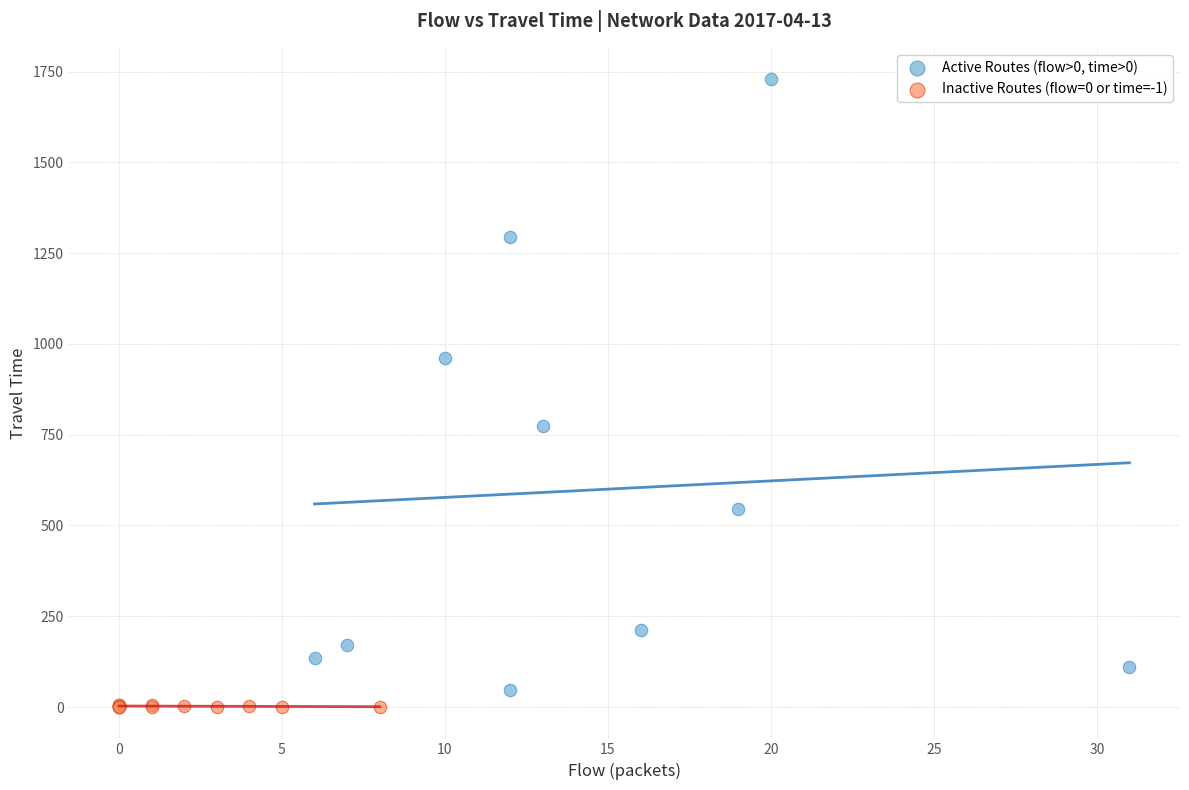

Which series reaches the maximum Y coordinate?

Active Routes (flow>0, time>0)